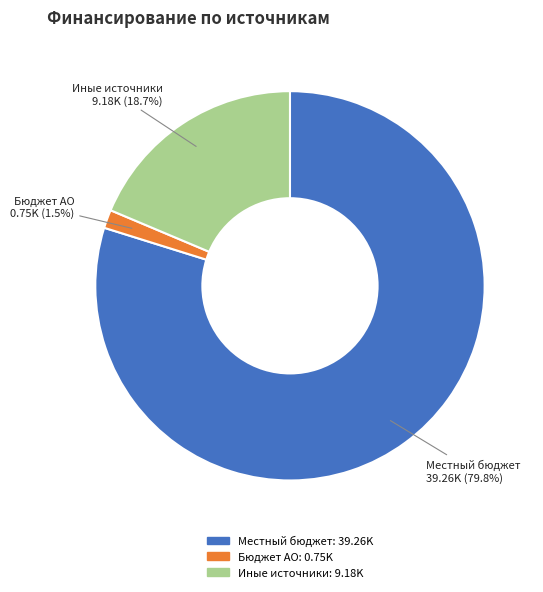

Does Бюджет АО represent more than half of the total?

No